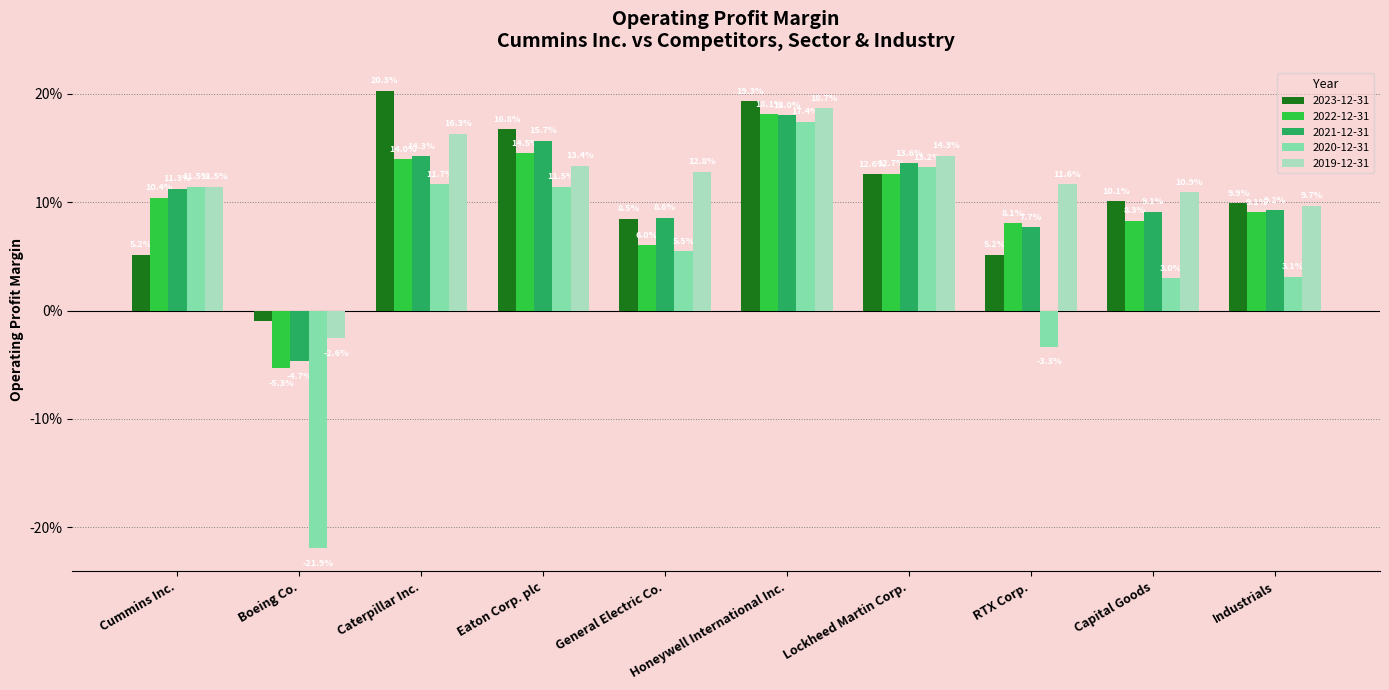

What are all the series names shown in the legend?

2023-12-31, 2022-12-31, 2021-12-31, 2020-12-31, 2019-12-31